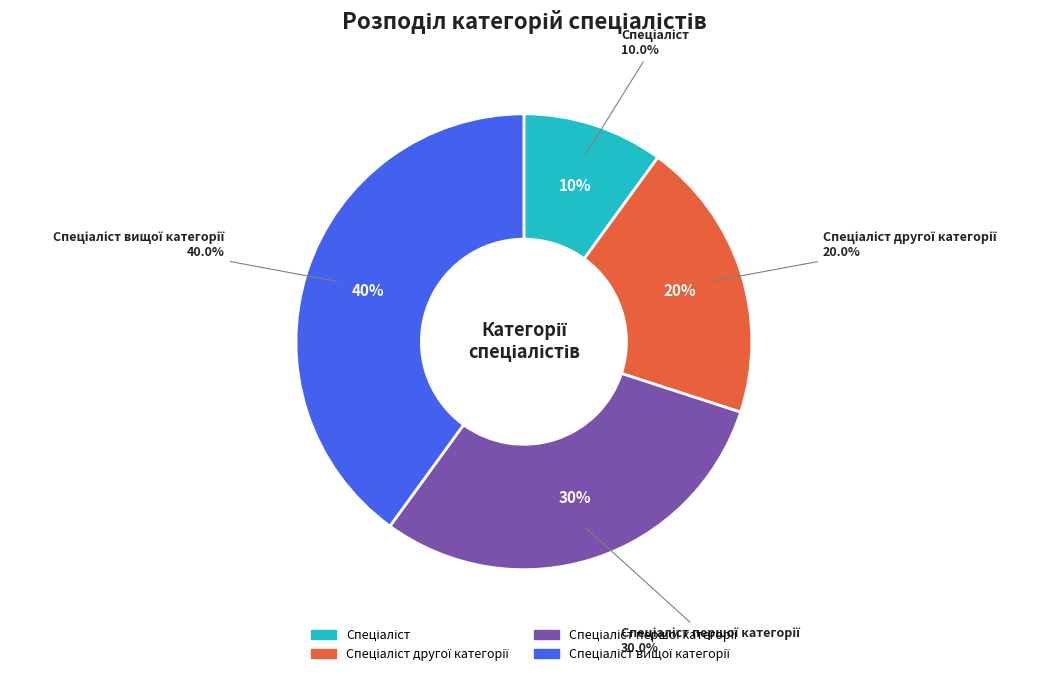

To the nearest percent, what is the difference between the largest and smallest slice percentages?

30%